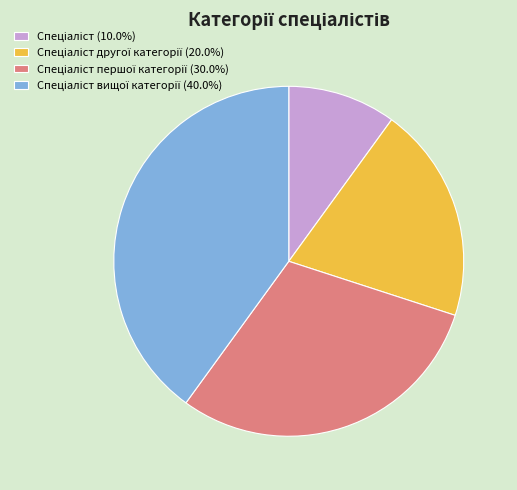

Is there a majority slice in this chart?

No